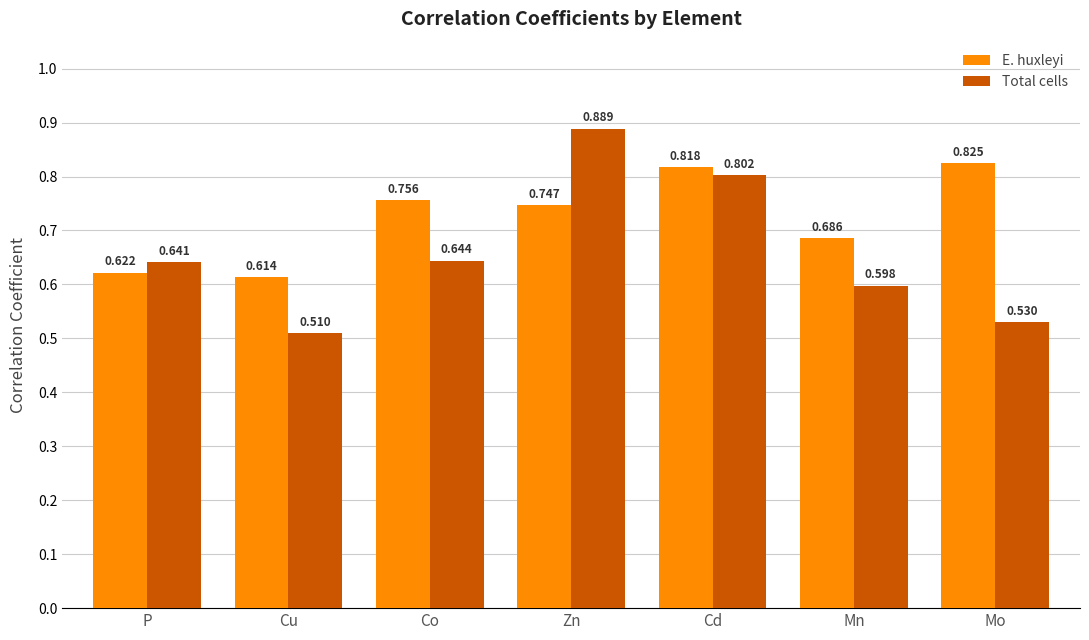

What is the total value across all series at Mo?

1.4